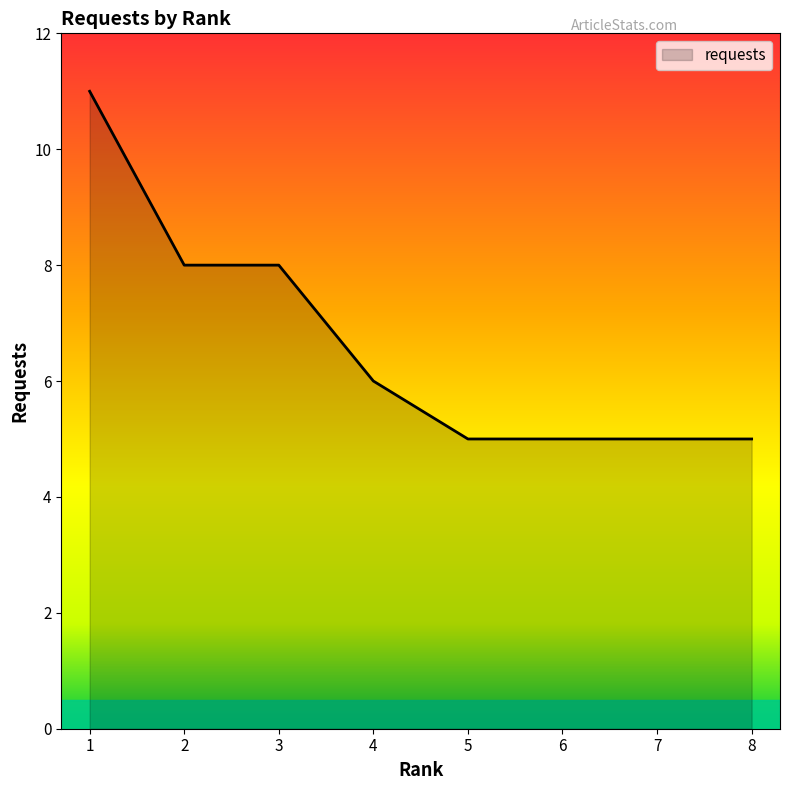

What is the minimum value shown in the chart?

5